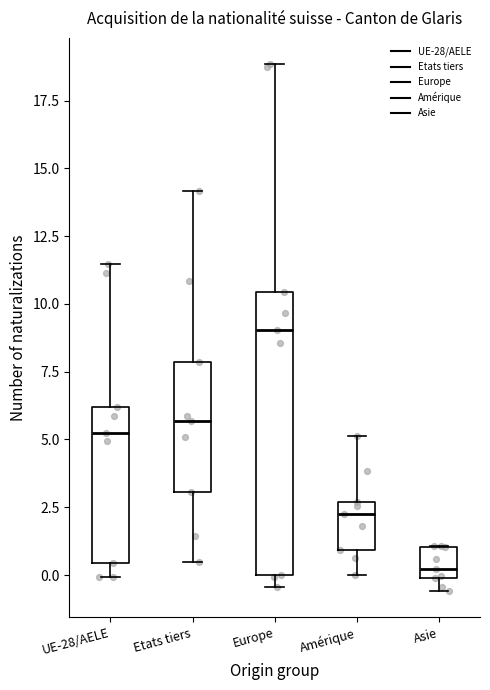

Where is the upper edge of the box for Asie on the y-axis? The values are not printed on the chart, so give them approximately, as read against the axis.

1.0